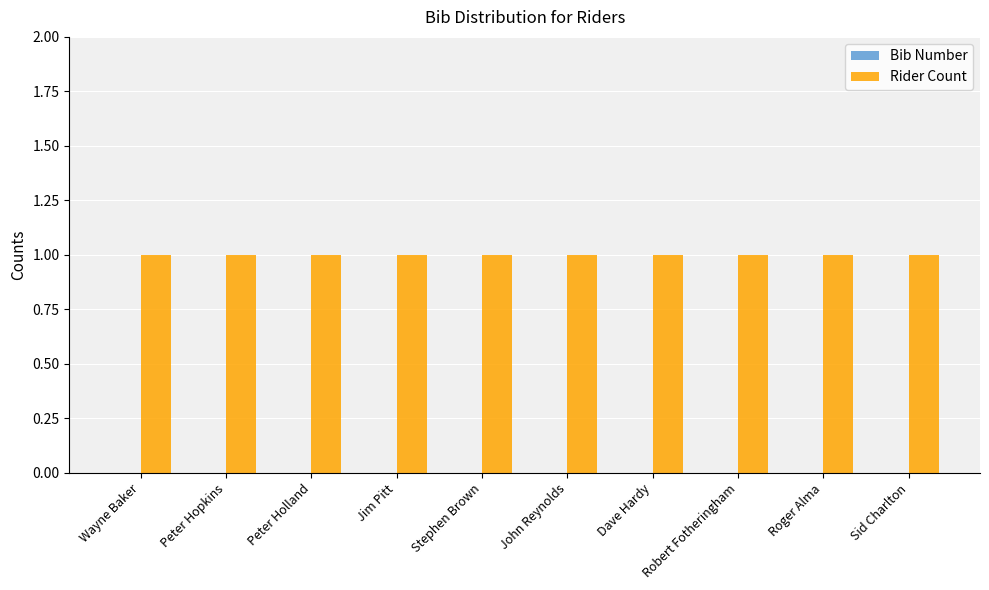

Between Roger Alma and Jim Pitt, which is larger?

Roger Alma